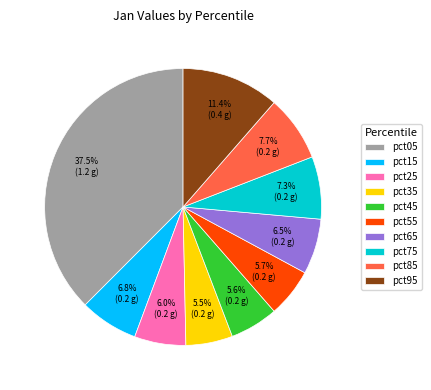

Which slice is the largest?

pct05